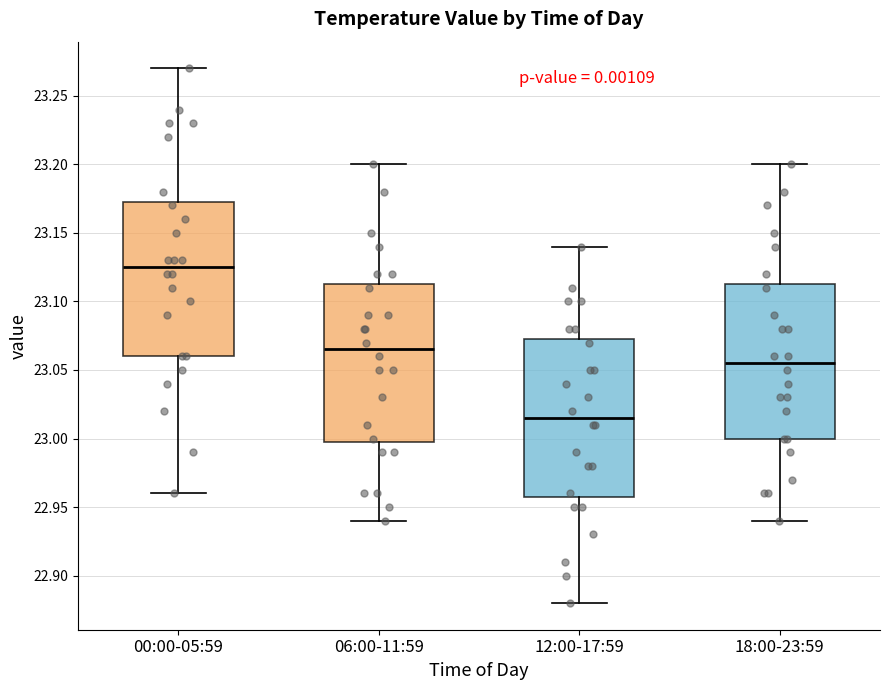

Reading left to right, transcribe this box plot: for each box, give where its median line is, the range the box spans, and where its two whiskers end, as read against the y-axis. The values are not printed on the chart, so give them approximately, as read against the axis.

00:00-05:59: median 23.125, box 23.060 to 23.175, whiskers 22.960 to 23.270
06:00-11:59: median 23.065, box 23.000 to 23.115, whiskers 22.940 to 23.200
12:00-17:59: median 23.015, box 22.960 to 23.075, whiskers 22.880 to 23.140
18:00-23:59: median 23.055, box 23.000 to 23.115, whiskers 22.940 to 23.200